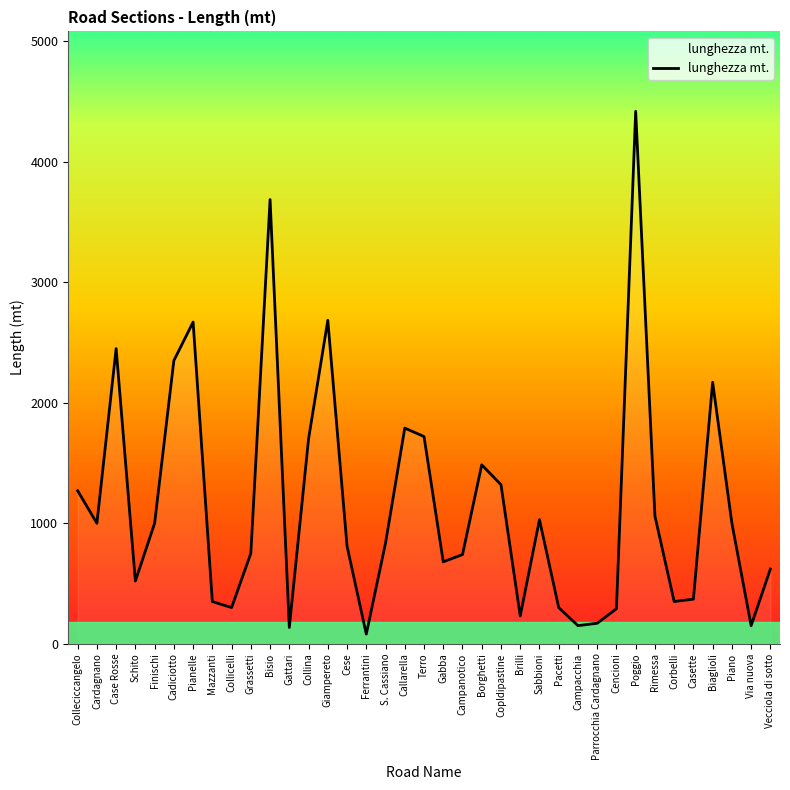

What is the minimum value shown in the chart?

80